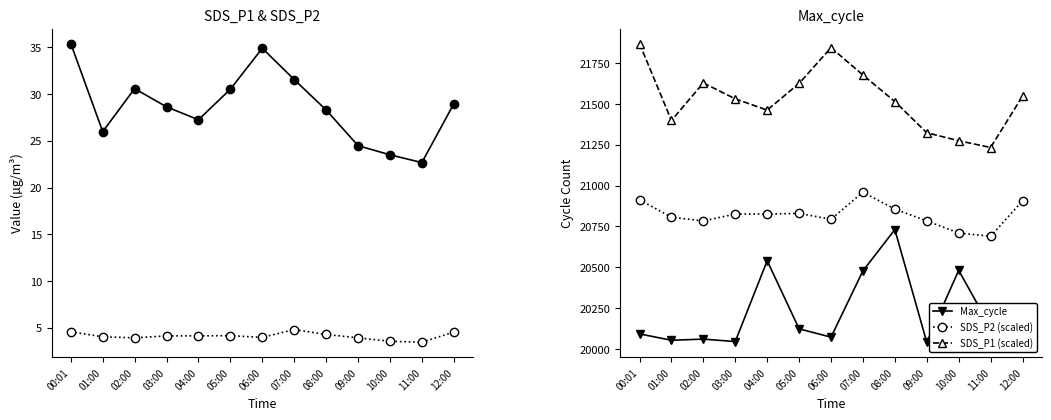

The SDS_P1 series shows 50.0 at 07:00. True or false?

False